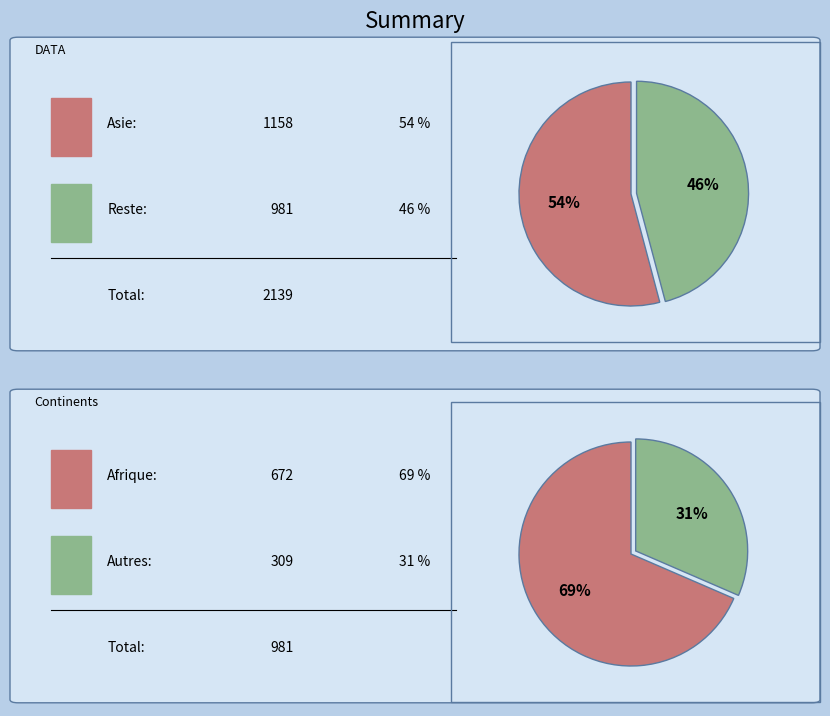

How many segments does this pie chart have?

4